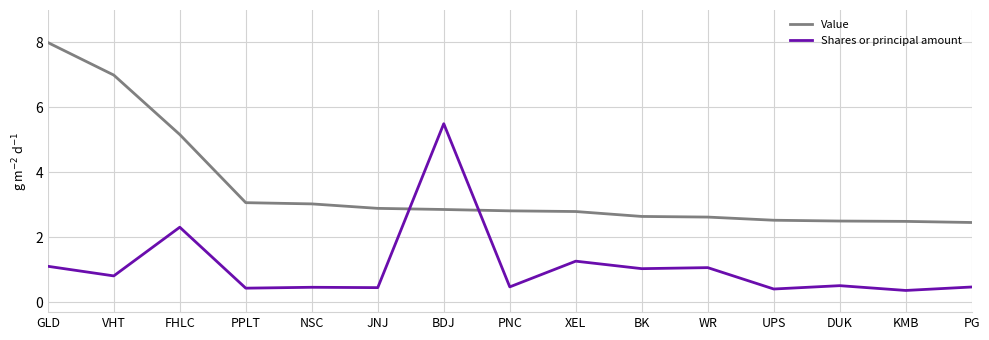

Does the chart have visible grid lines?

Yes